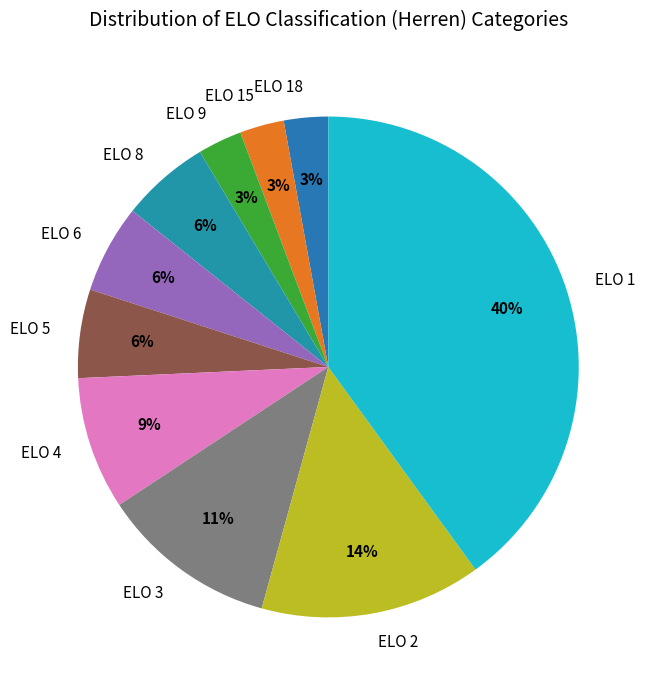

Does ELO 18 represent more than half of the total?

No